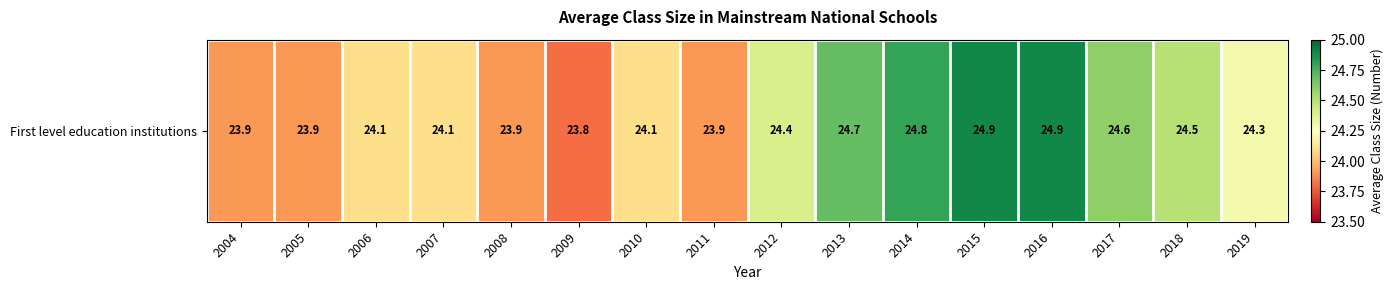

What is the sum of the values at 2010 and 2009?

47.9